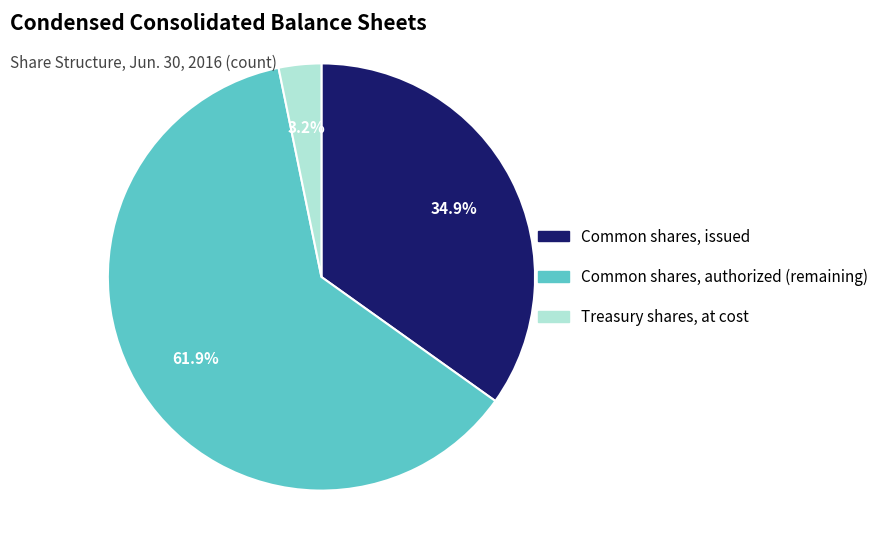

To the nearest percent, what portion does Treasury shares, at cost represent?

3%